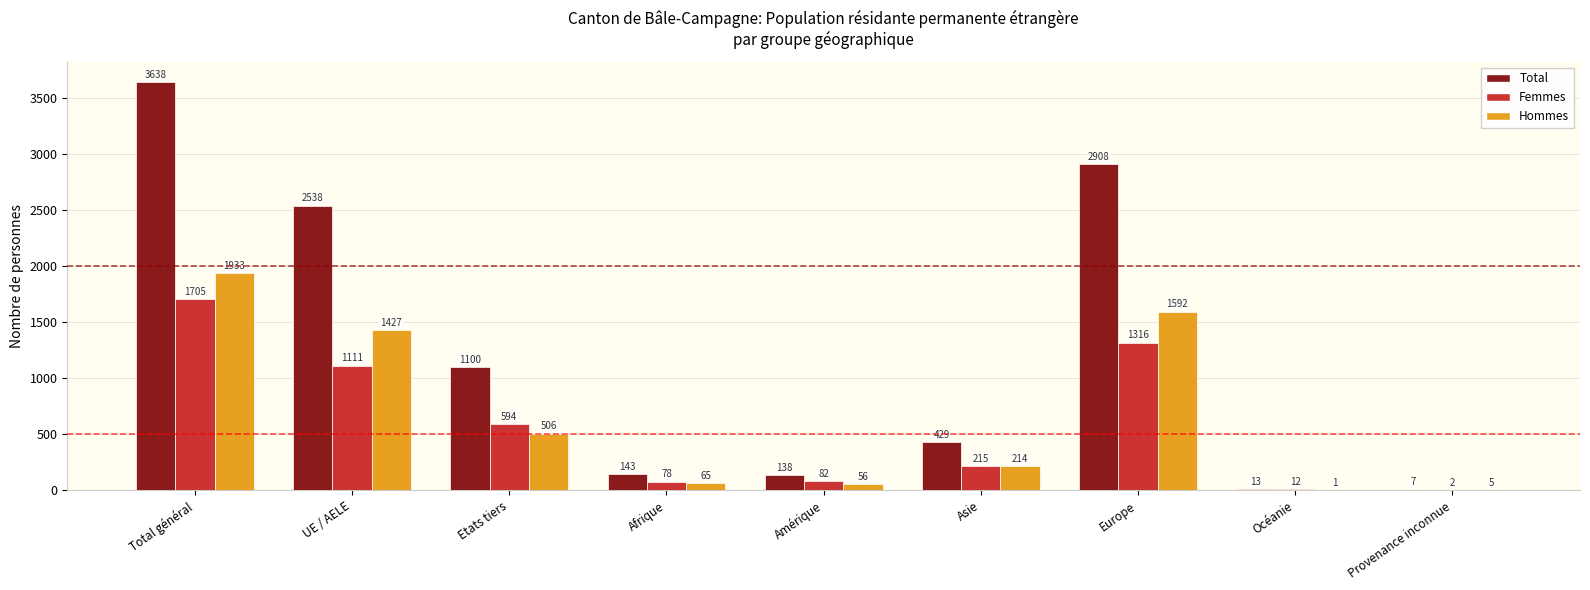

Which series changed the most between Total général and Amérique?

Total